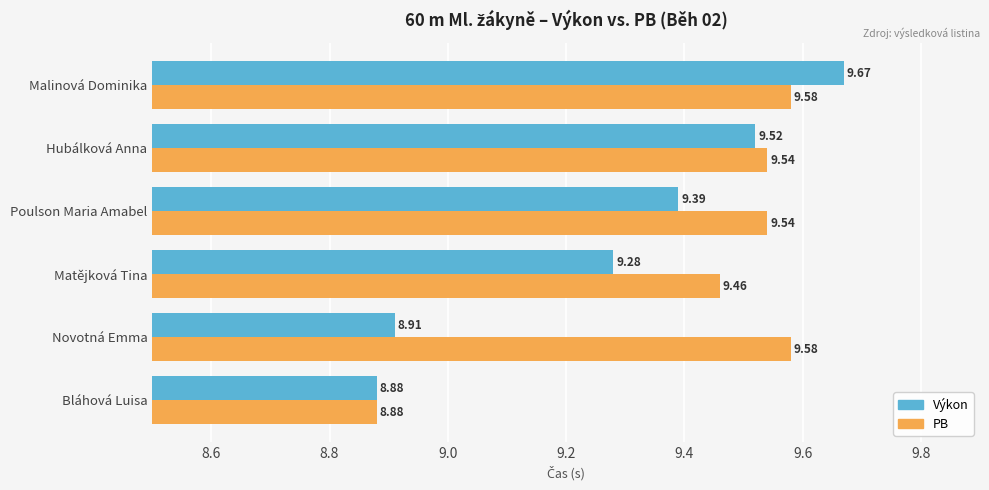

Where is Výkon nearest to the value 9?

Novotná Emma